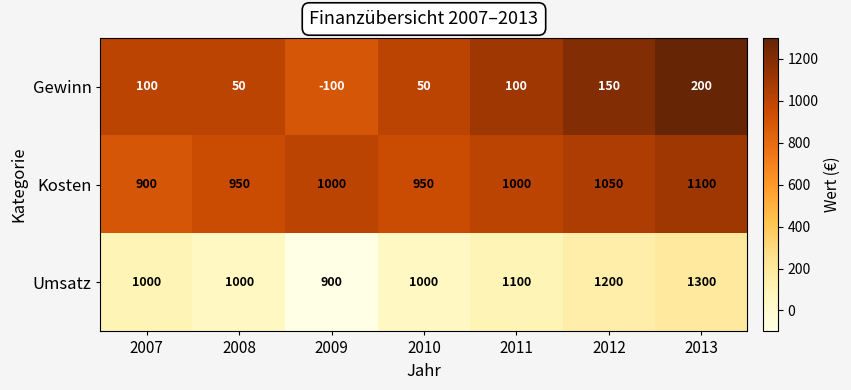

What is the average value of the Gewinn series?

79